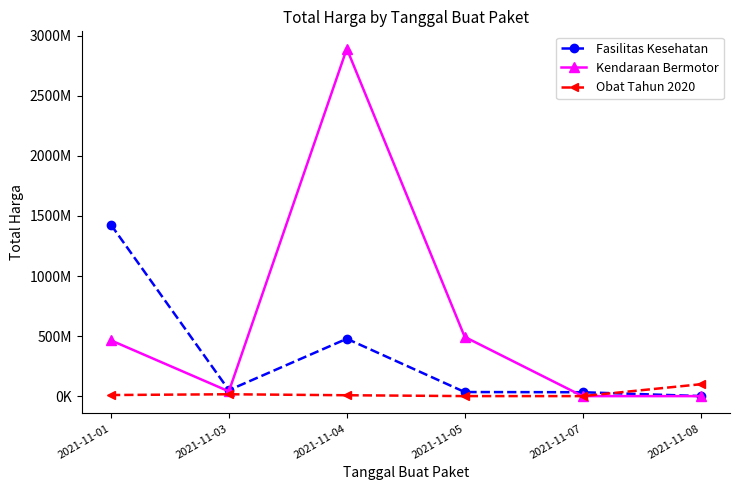

True or false: Obat Tahun 2020 and Fasilitas Kesehatan cross at least once.

True